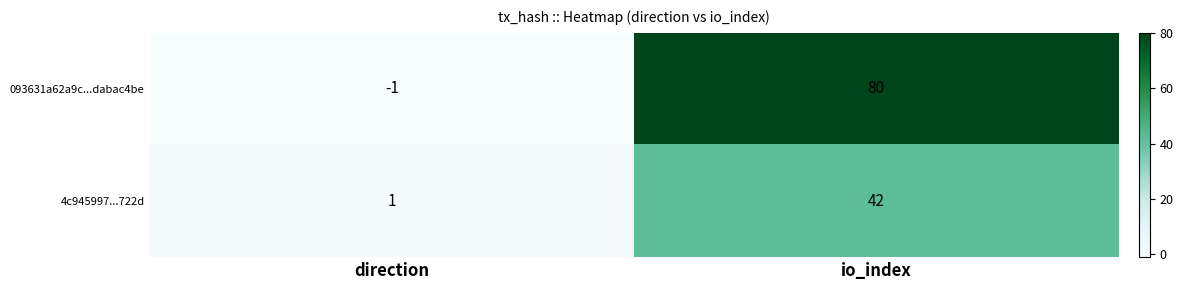

Which series has the largest total across all categories?

093631a62a9c...dabac4be